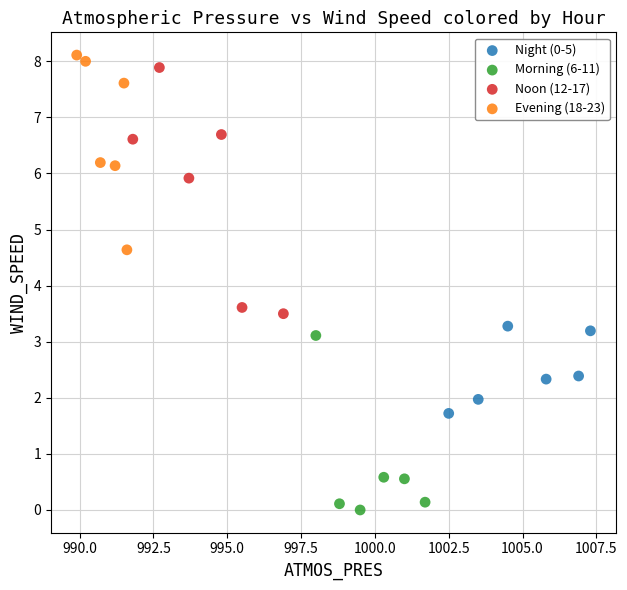

What are all the series names shown in the legend?

Night (0-5), Morning (6-11), Noon (12-17), Evening (18-23)